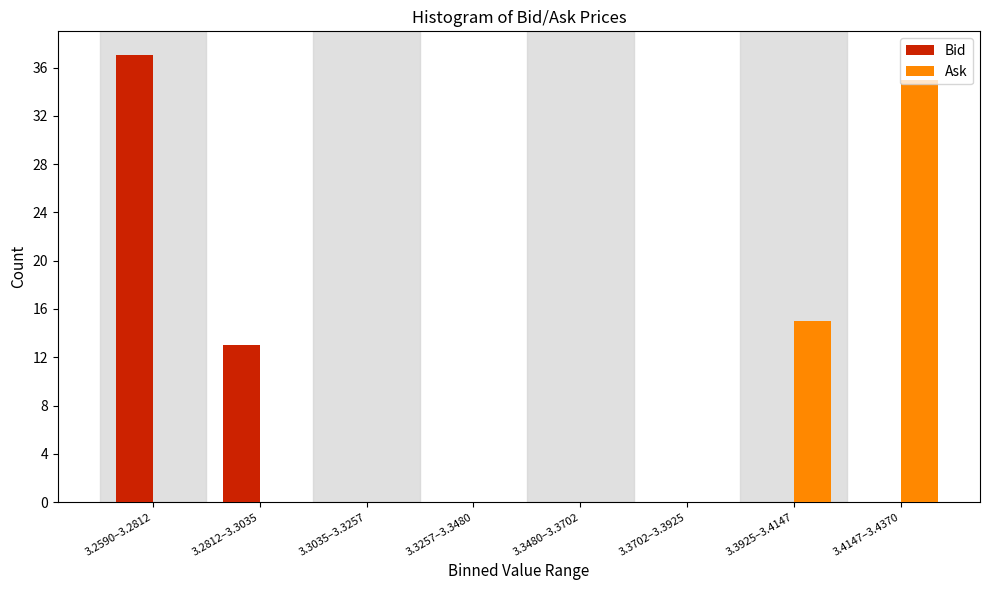

What is the maximum value for Ask?

35